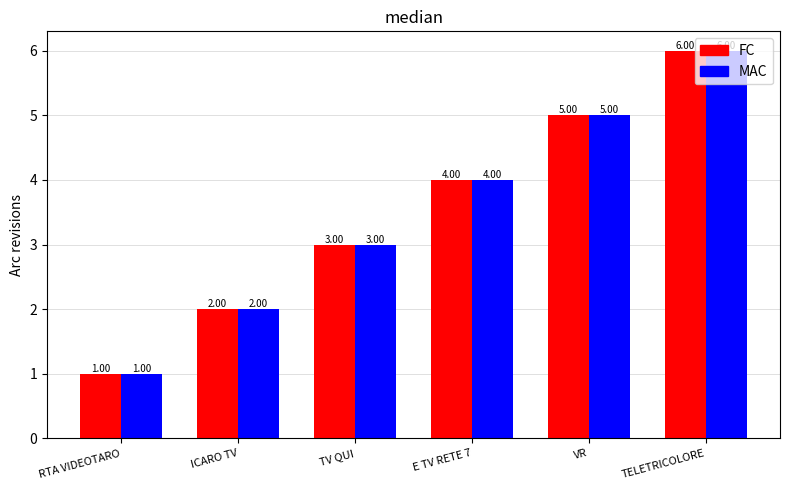

List the labels in order of MAC value, smallest first.

RTA VIDEOTARO, ICARO TV, TV QUI, E TV RETE 7, VR, TELETRICOLORE